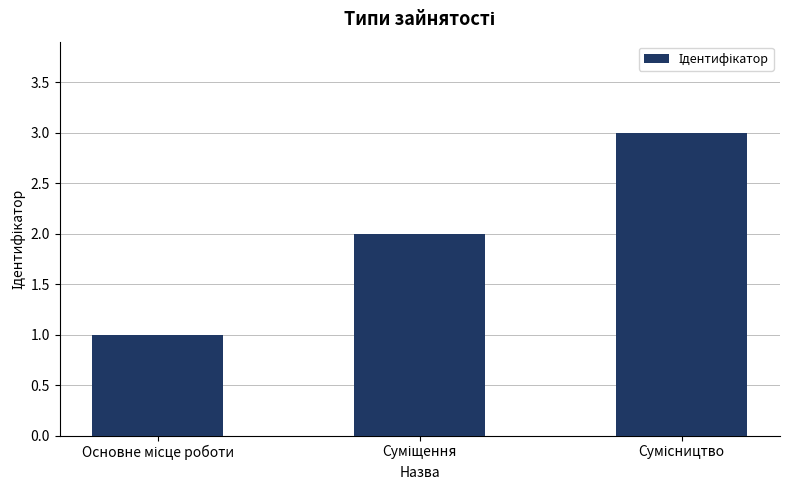

What is the sum of all values?

6